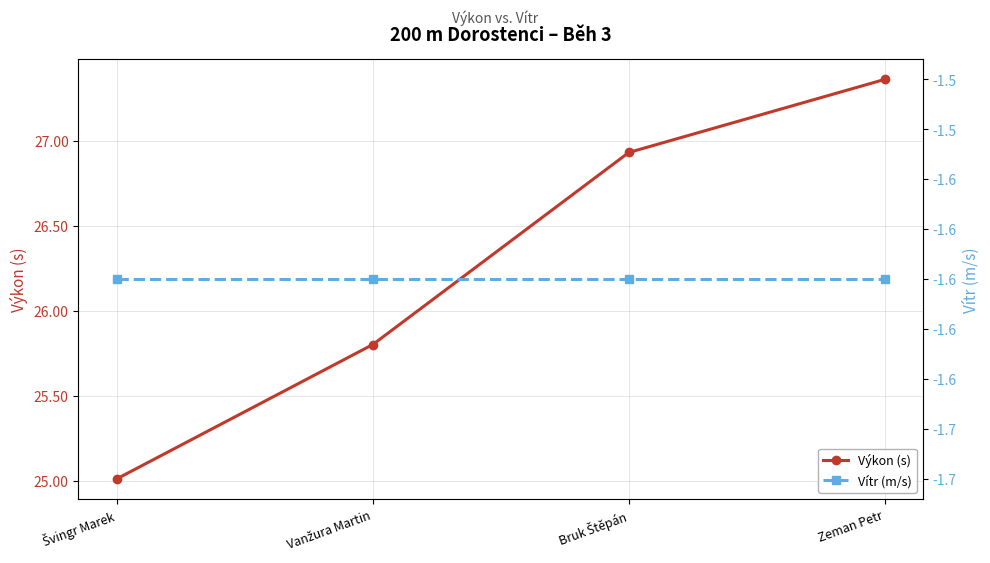

What are all the series names shown in the legend?

Výkon (s), Vítr (m/s)